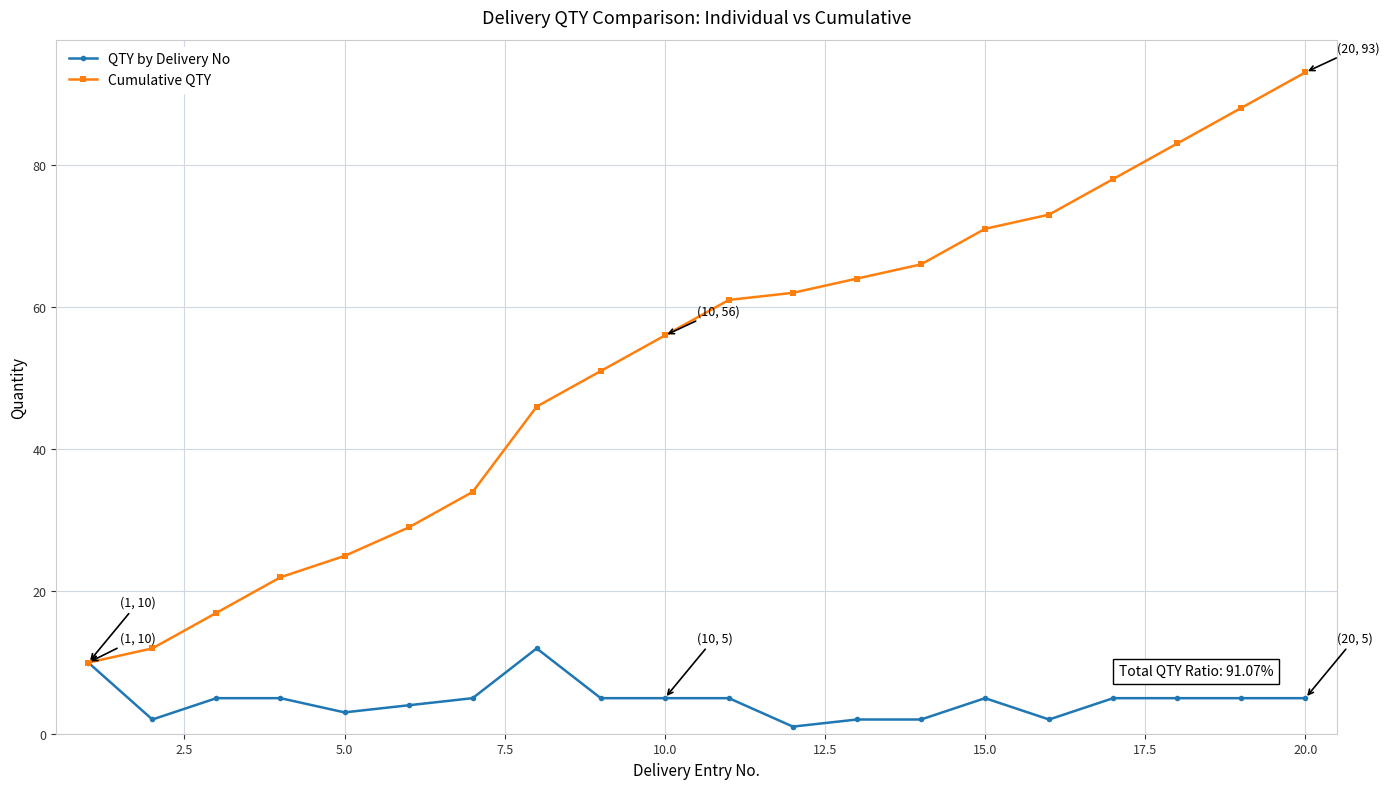

Which series has the largest range (max minus min)?

Cumulative QTY